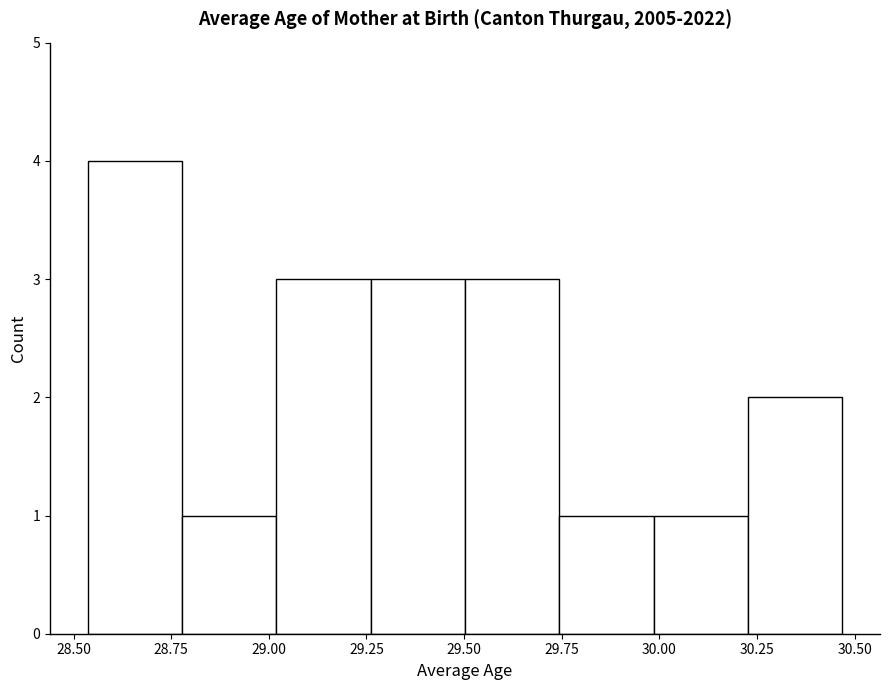

Over which range of the x-axis is the bar tallest?

28.55 to 28.80